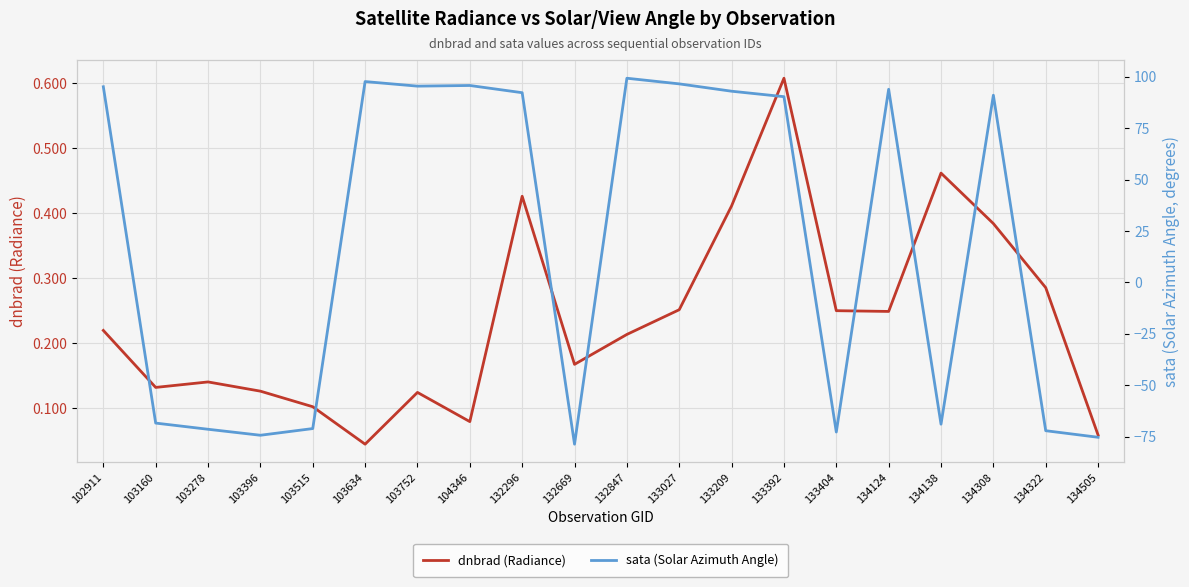

At which category is the sum across all series the highest?

132847